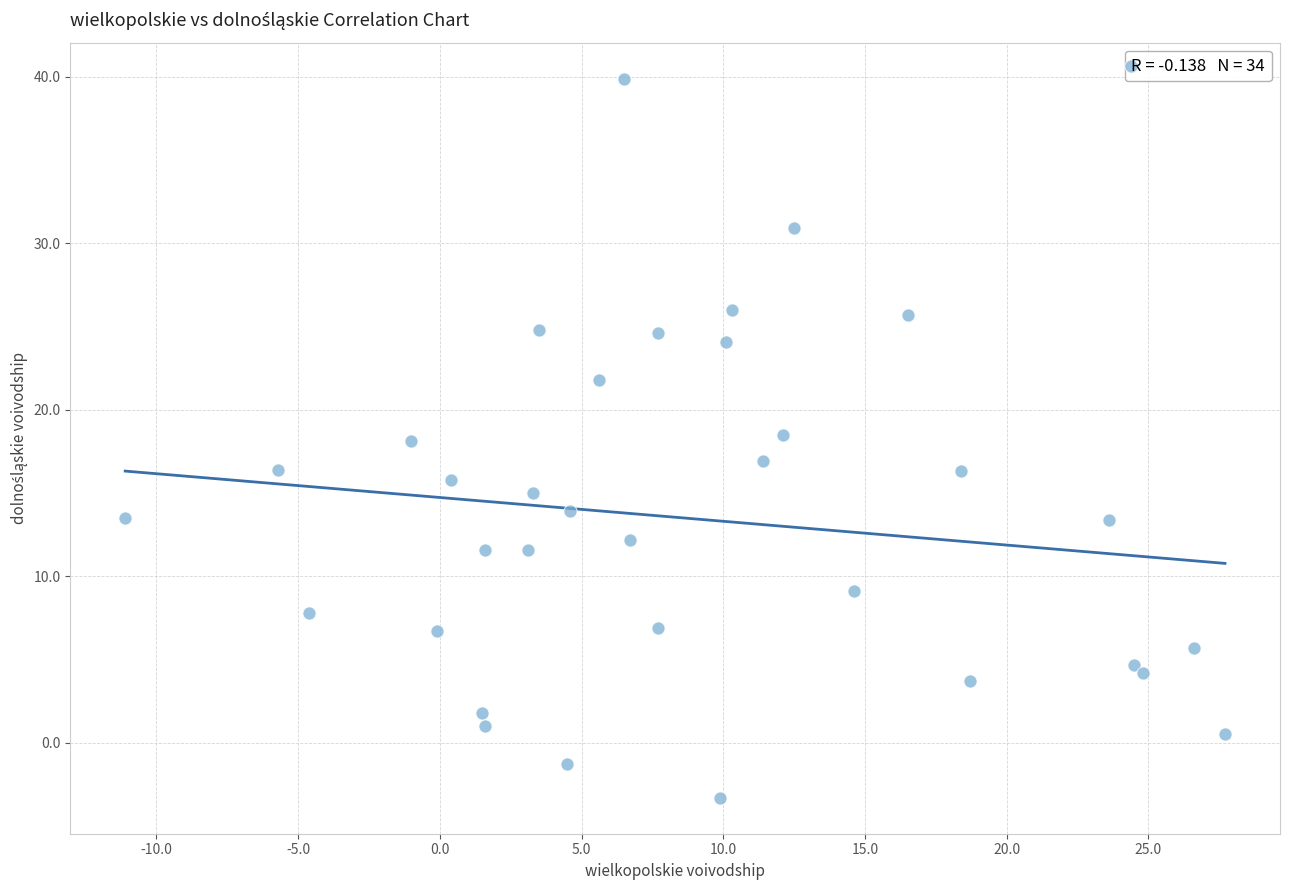

What is the range of X values (max minus min)?

38.8